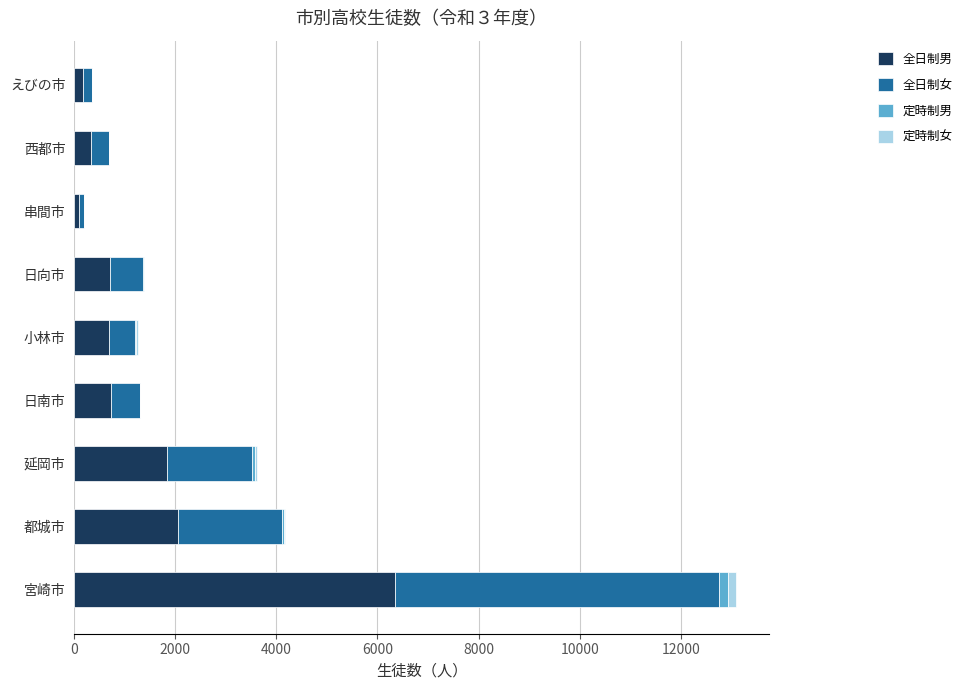

At which category is the sum across all series the highest?

宮崎市